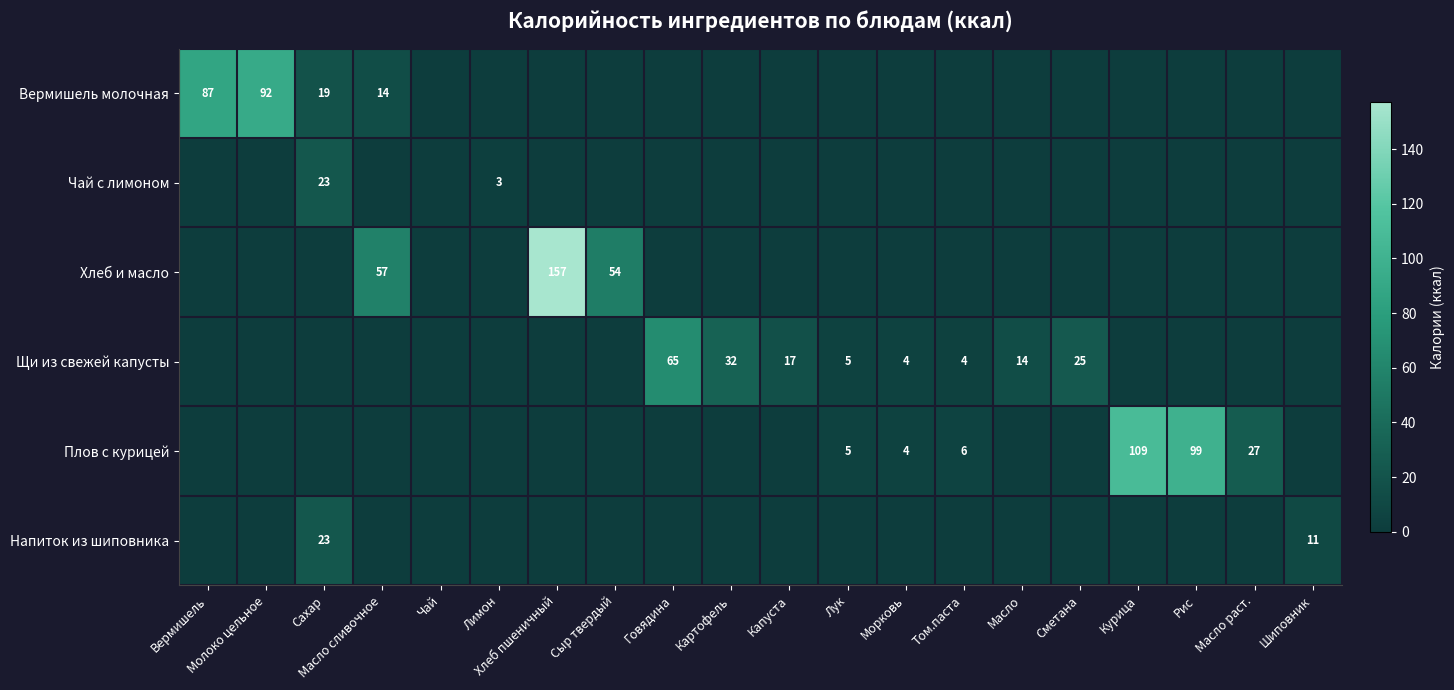

What is the difference between the highest and lowest values at Масло?

14.2